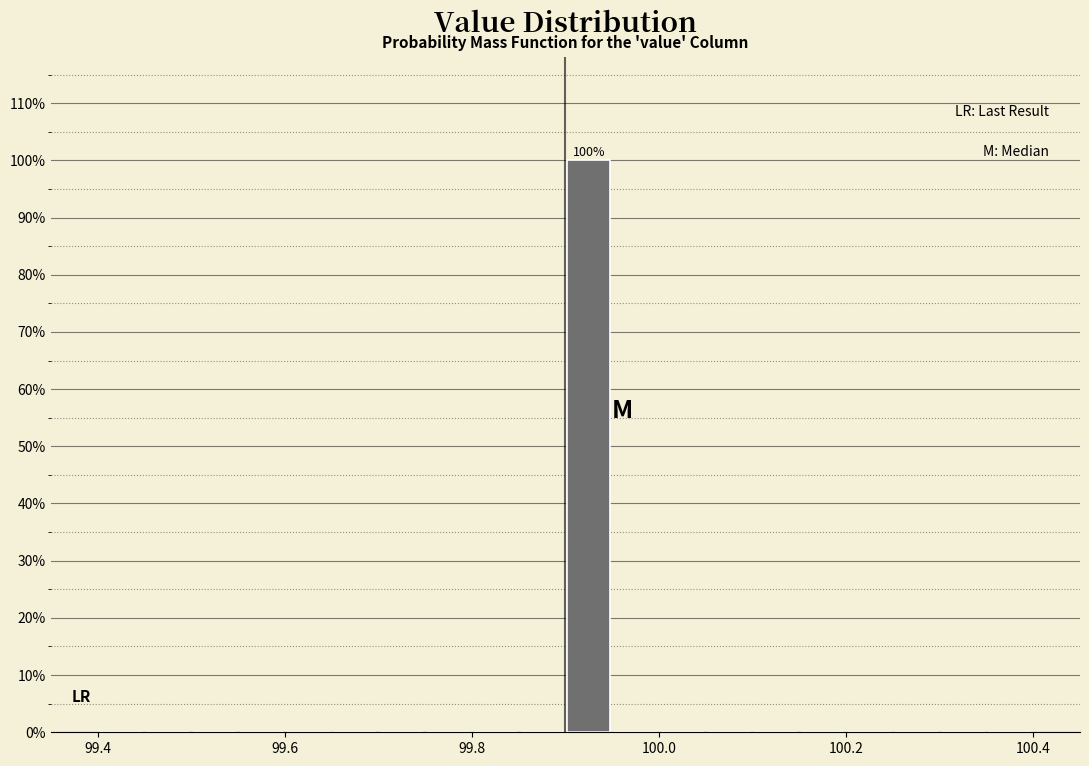

Read against the x-axis, roughly where is the centre of the tallest bar?

99.92